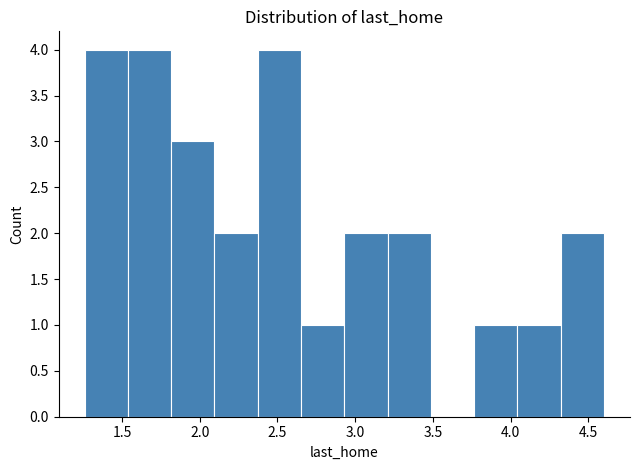

Reading left to right, list every bar in this chart as the range it spans on the x-axis followed by its height. Neither the bar edges nor the heights are printed on the chart, so give them approximately, as read against the axes.

1.25 to 1.55: 4
1.55 to 1.80: 4
1.80 to 2.10: 3
2.10 to 2.35: 2
2.35 to 2.65: 4
2.65 to 2.95: 1
2.95 to 3.20: 2
3.20 to 3.50: 2
3.50 to 3.75: 0
3.75 to 4.05: 1
4.05 to 4.30: 1
4.30 to 4.60: 2